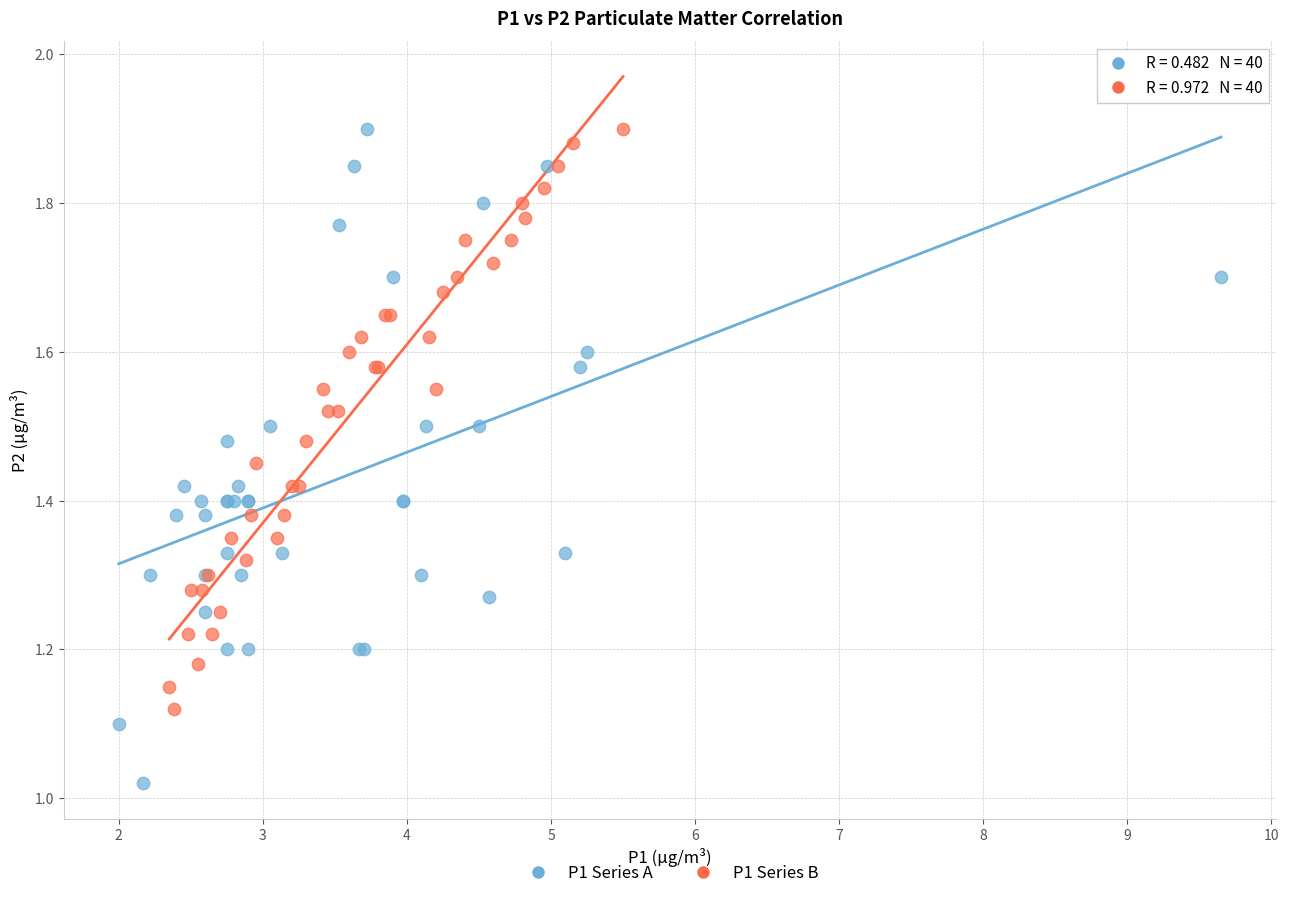

Which series contains the lowest Y value?

P1 Series A